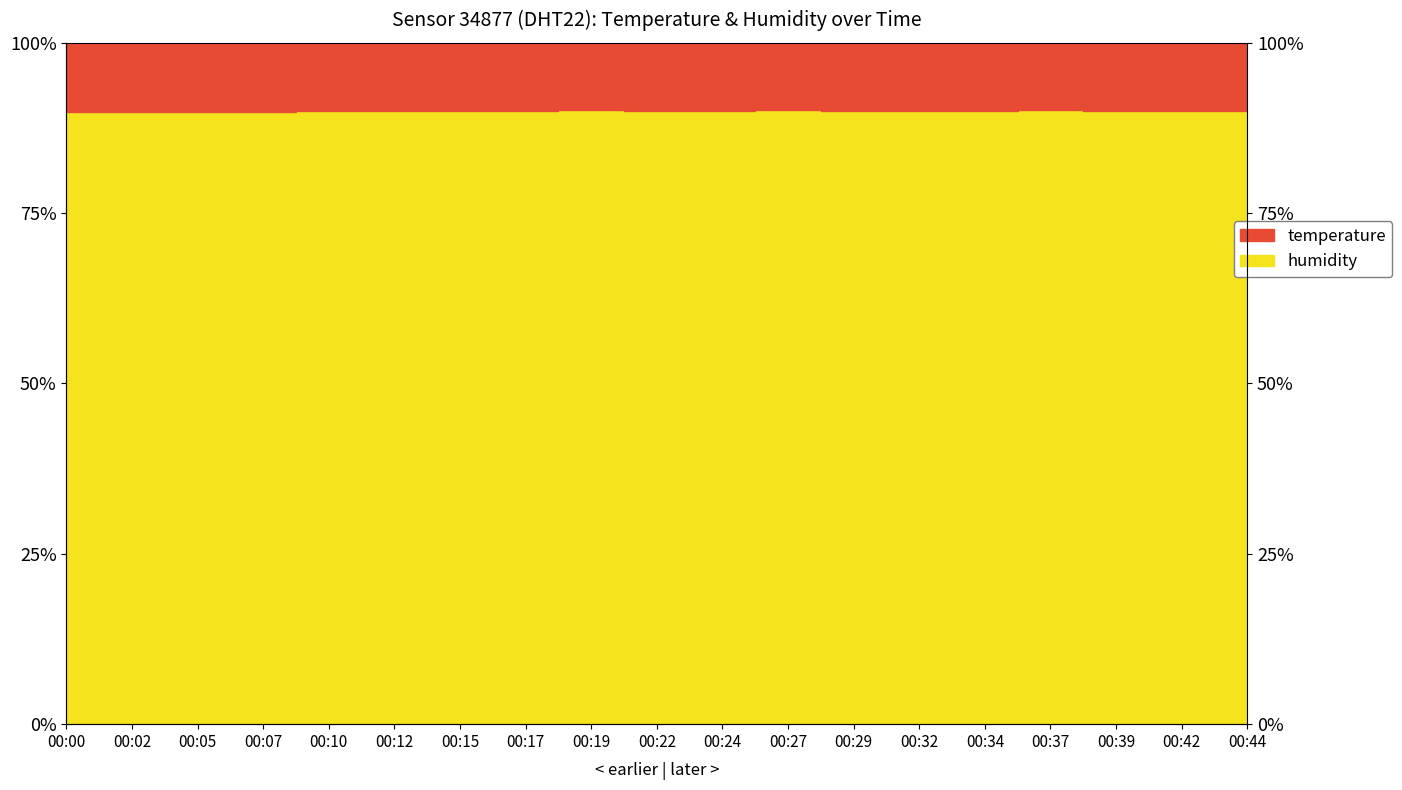

Reading right to left, transcribe all the data shown in this chart.

90.0	90.0	90.0	90.1	90.0	90.0	90.0	90.1	90.0	90.0	90.1	90.0	90.0	90.0	90.0	89.9	89.9	89.8	89.8